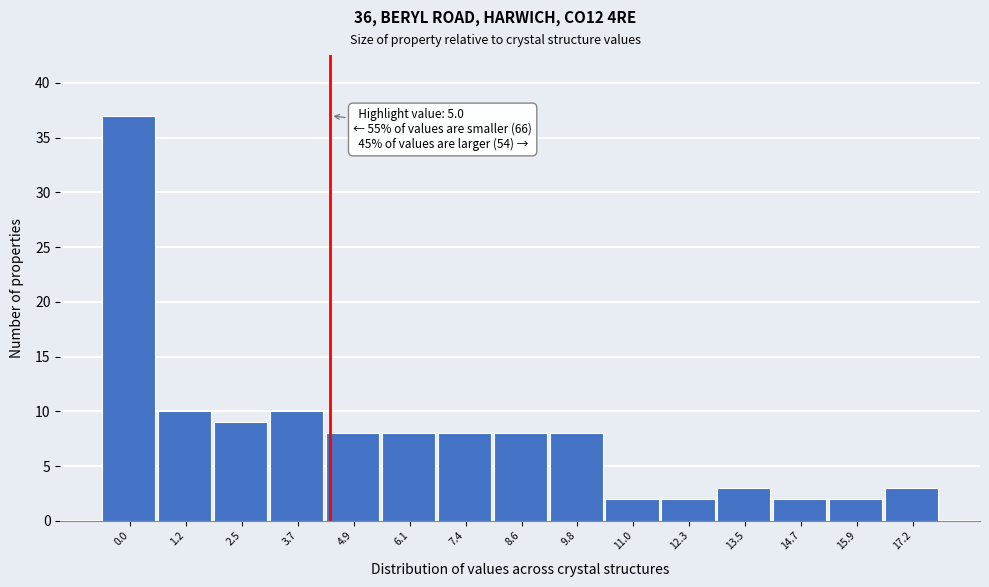

Reading right to left, extract all data points from this chart.

17.2=3	15.9=2	14.7=2	13.5=3	12.3=2	11.0=2	9.8=8	8.6=8	7.4=8	6.1=8	4.9=8	3.7=10	2.5=9	1.2=10	0.0=37